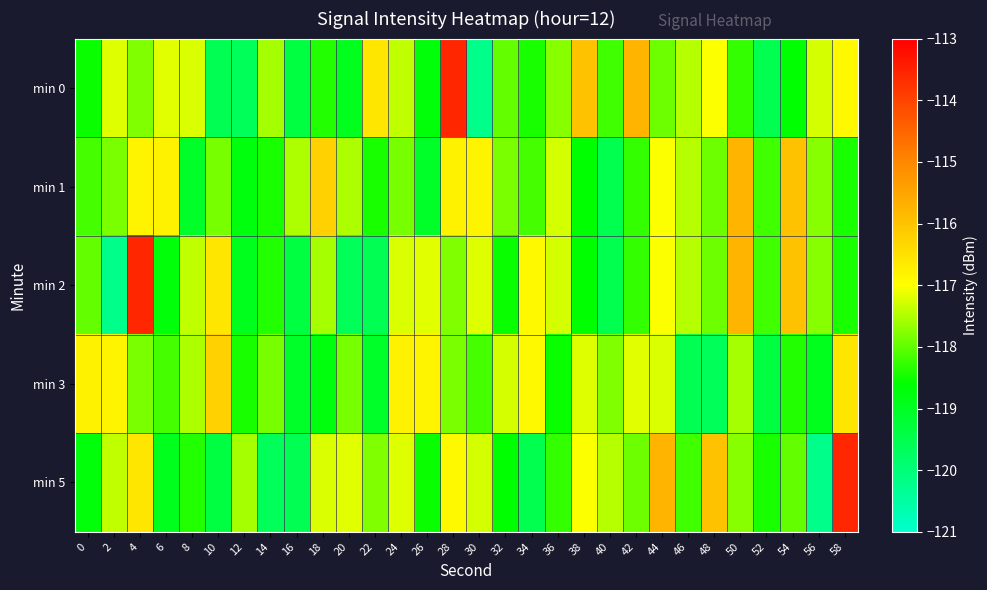

What is the spread (max minus min) of values at 56?

3.0